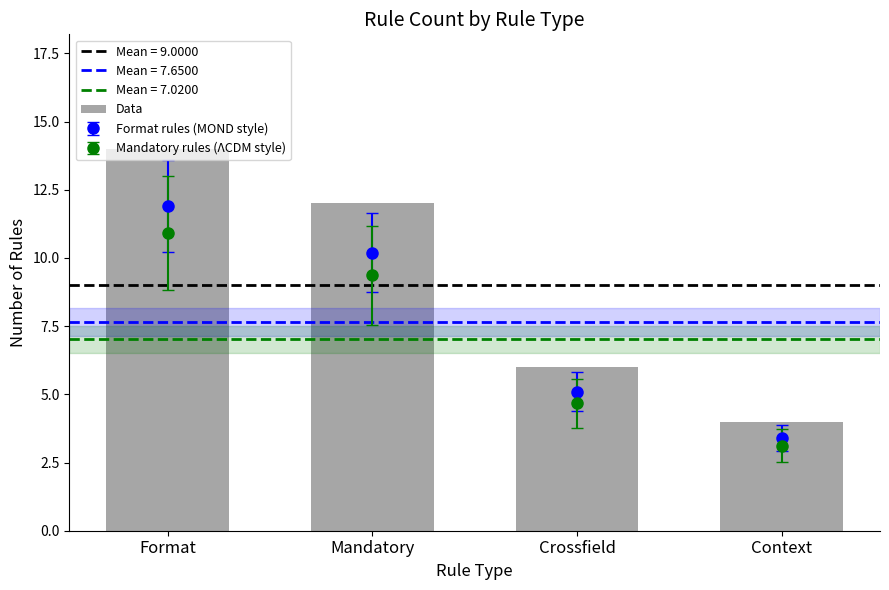

Rank the categories by value from highest to lowest.

Format, Mandatory, Crossfield, Context